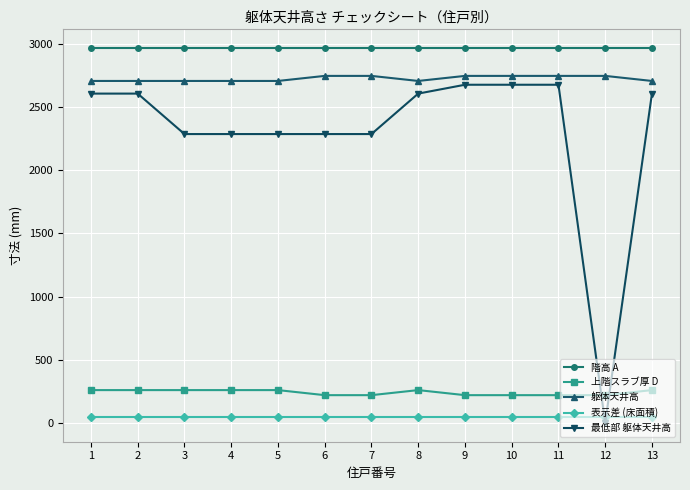

Which series changed the most between 2 and 7?

最低部 躯体天井高